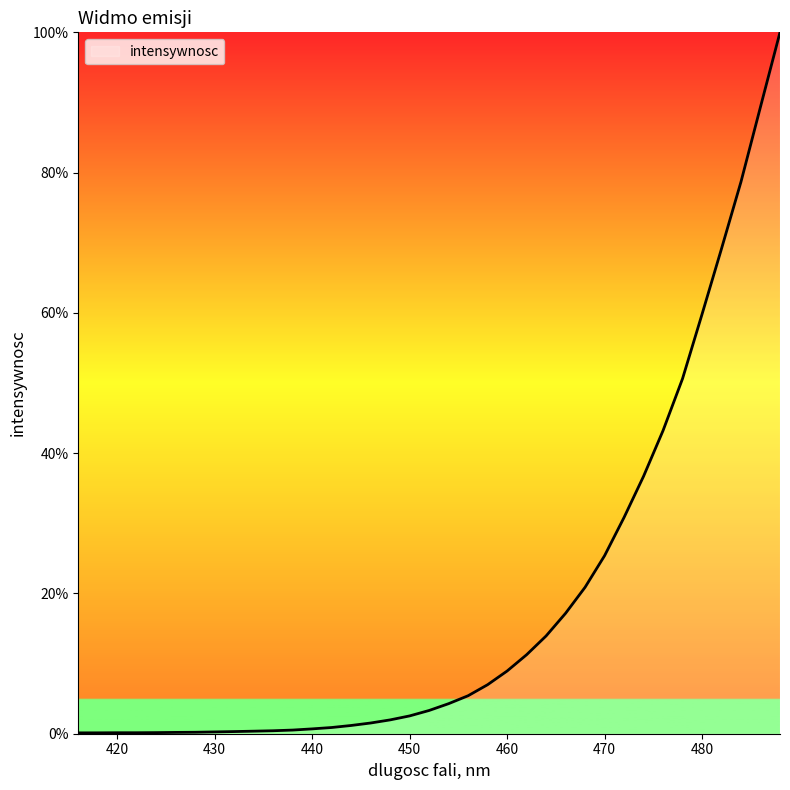

What is the difference between the maximum and minimum values?

99.9